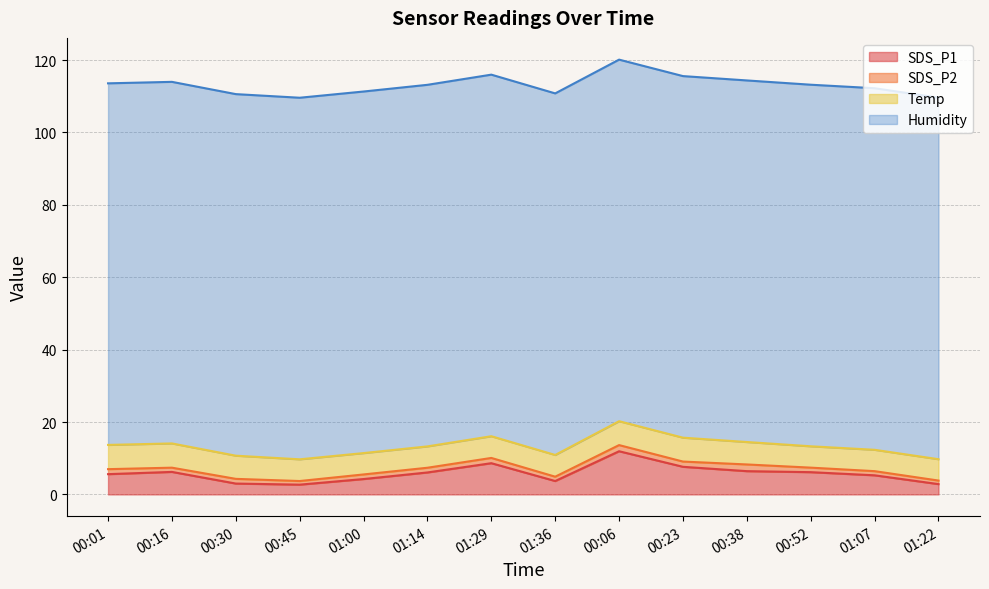

Rank the categories by Humidity value from highest to lowest.

00:01, 00:16, 00:30, 00:45, 01:00, 01:14, 01:29, 01:36, 00:06, 00:23, 00:38, 00:52, 01:07, 01:22